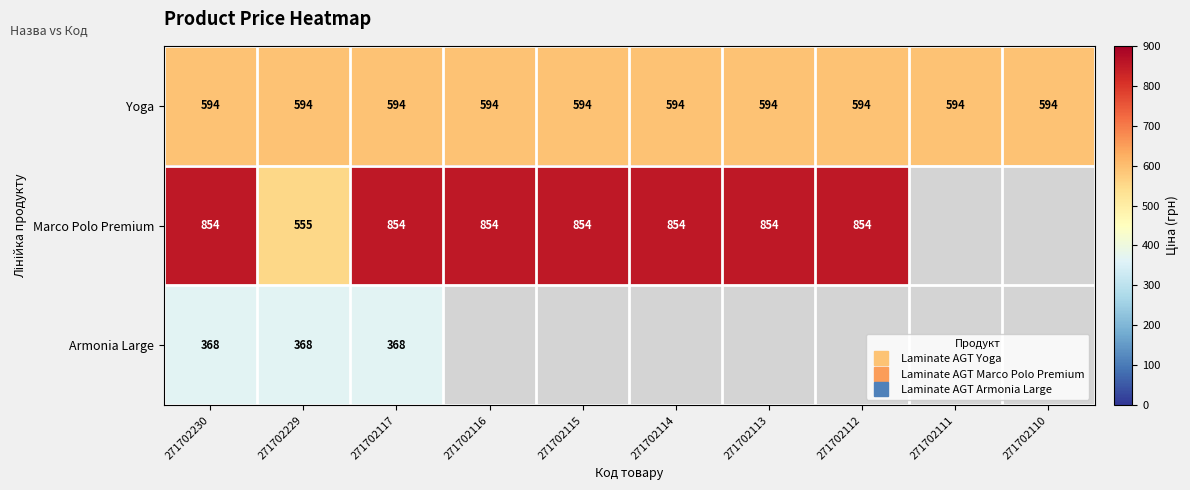

Between 271702112 and 271702230, which is larger?

271702112